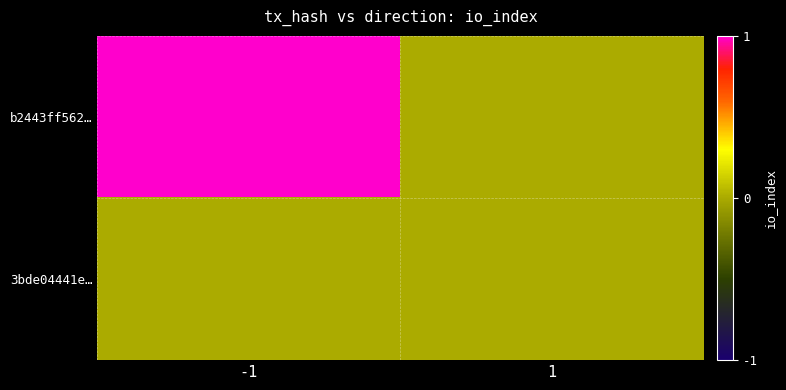

At how many categories does at least one series exceed 0?

1